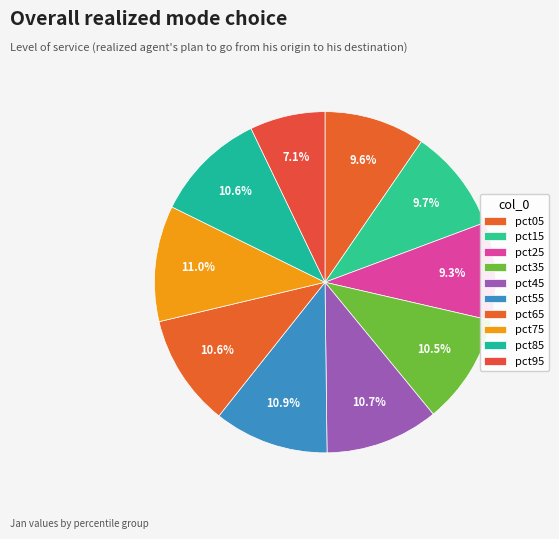

How many slices are in this pie chart?

10